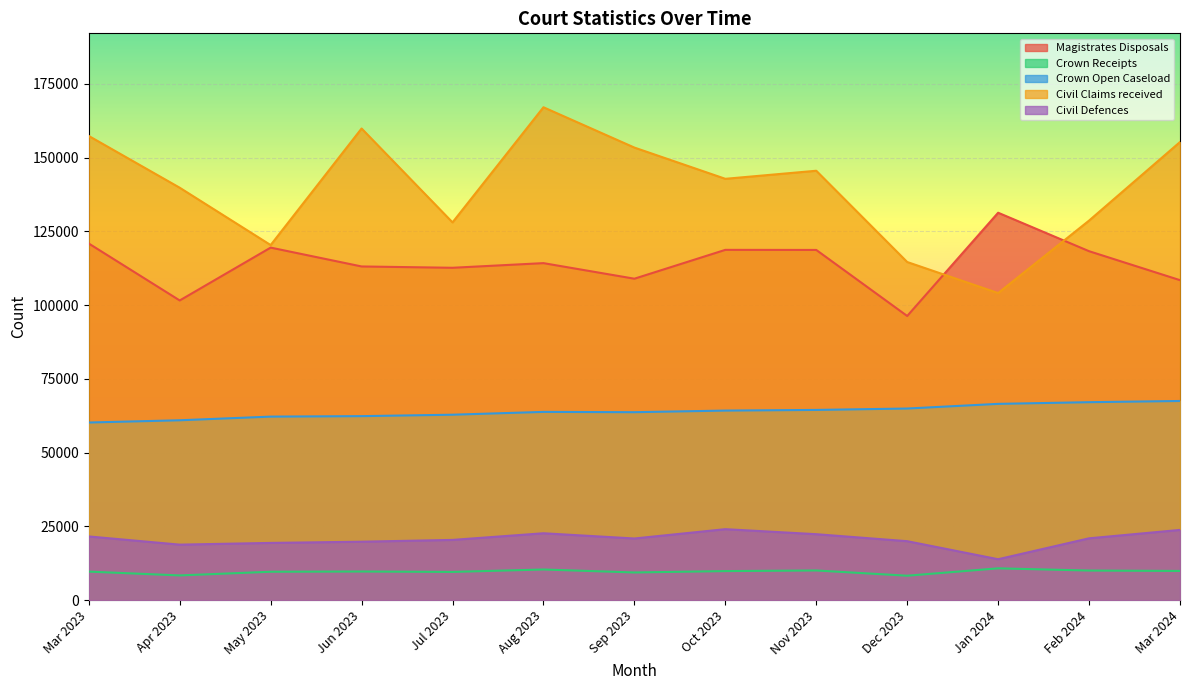

True or false: Magistrates Disposals and Crown Open Caseload cross at least once.

False